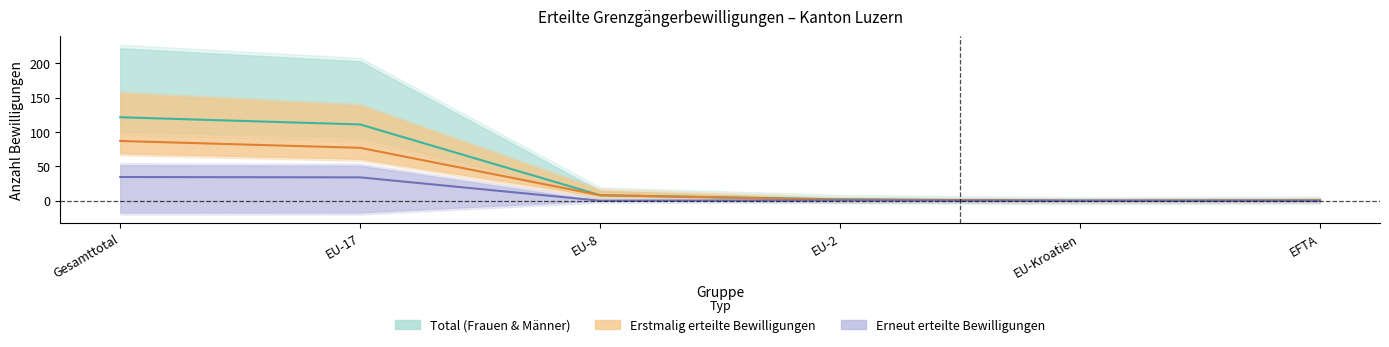

How many lines are shown in the chart?

3